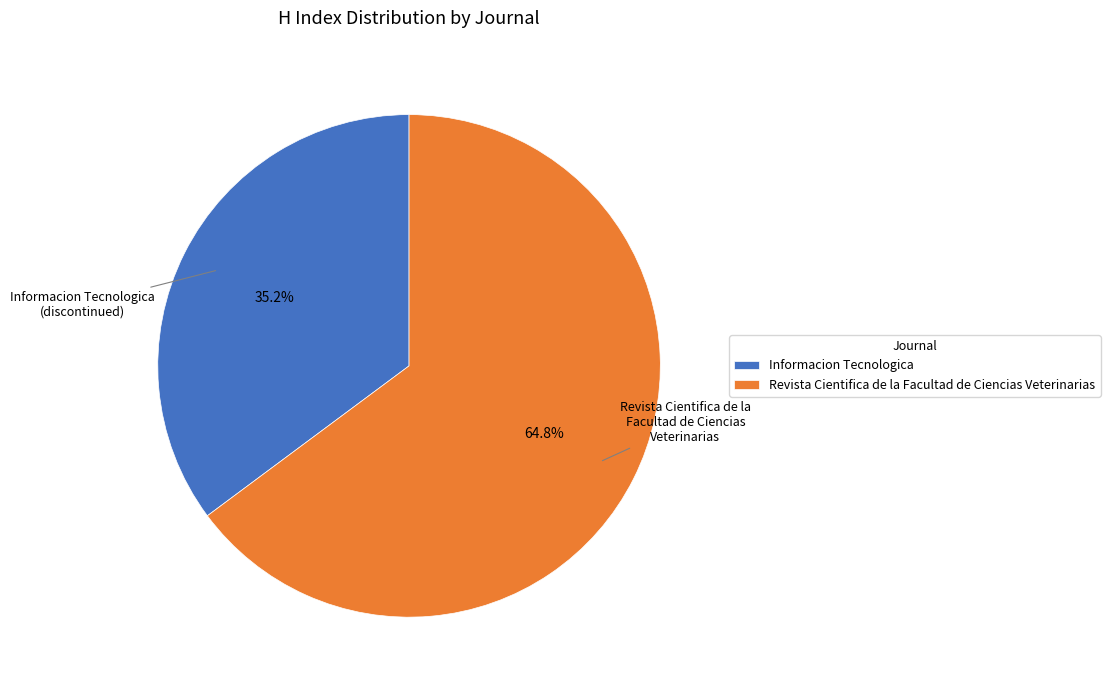

What percentage is the Revista Cientifica de la Facultad de Ciencias Veterinarias slice, to the nearest percent?

65%